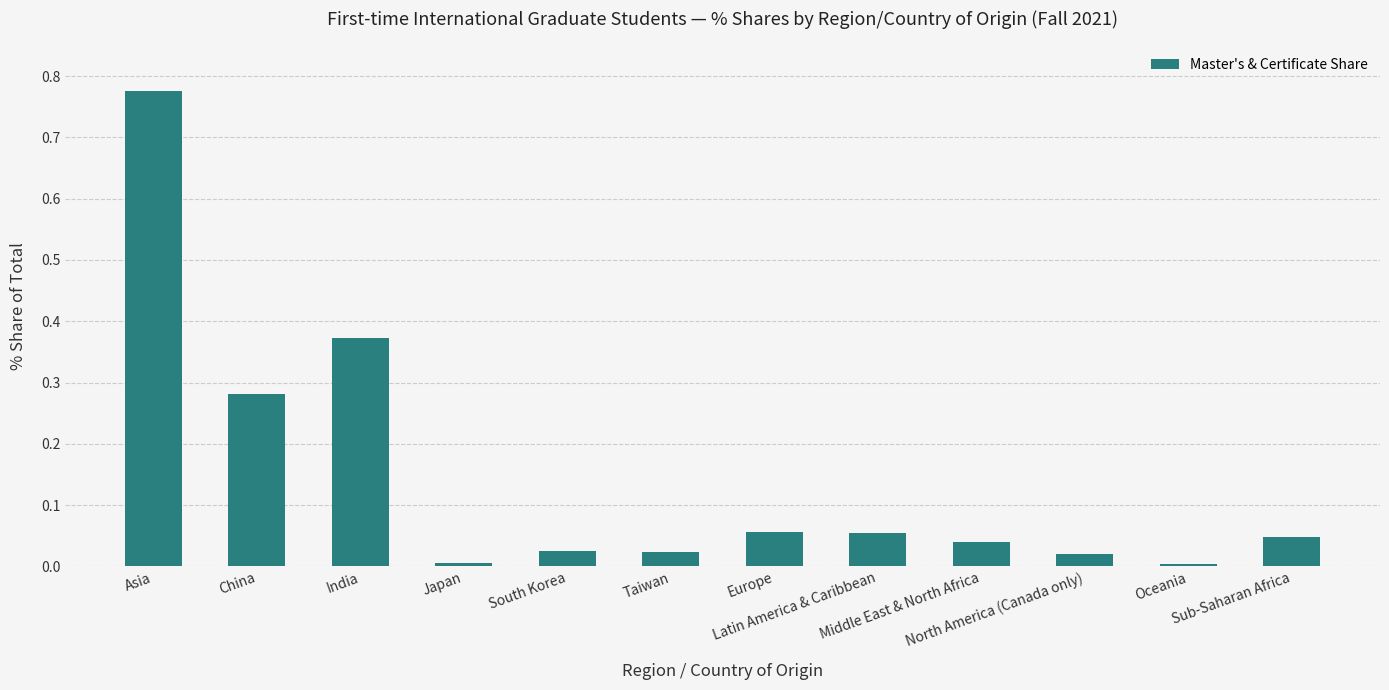

What is the sum of all values?

1.7